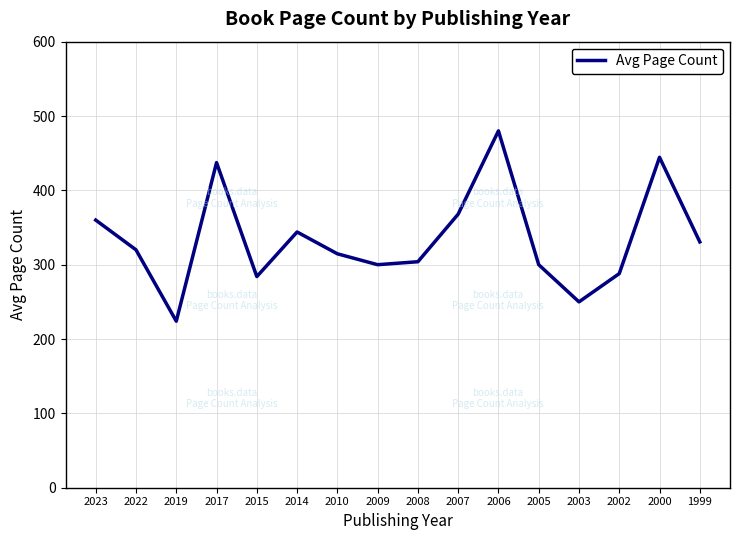

What is the greatest value displayed?

480.0